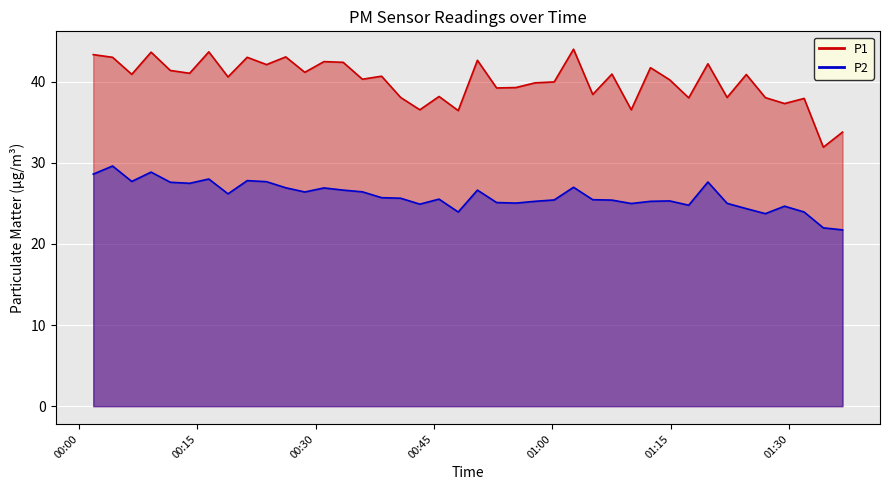

List the series in order of their peak value, highest first.

P1, P2